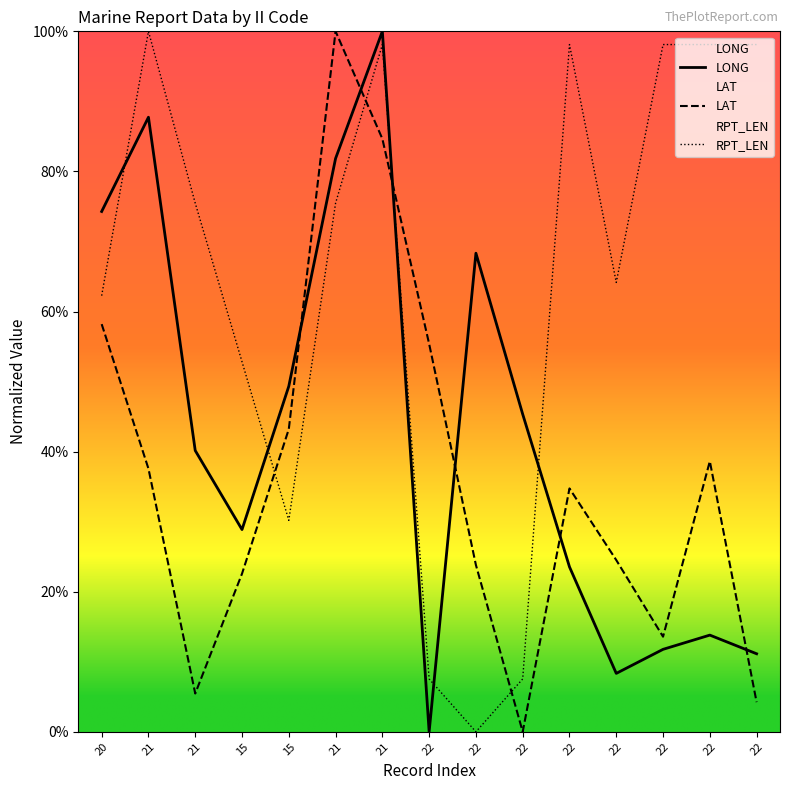

Does the chart display data point markers on the line(s)?

No